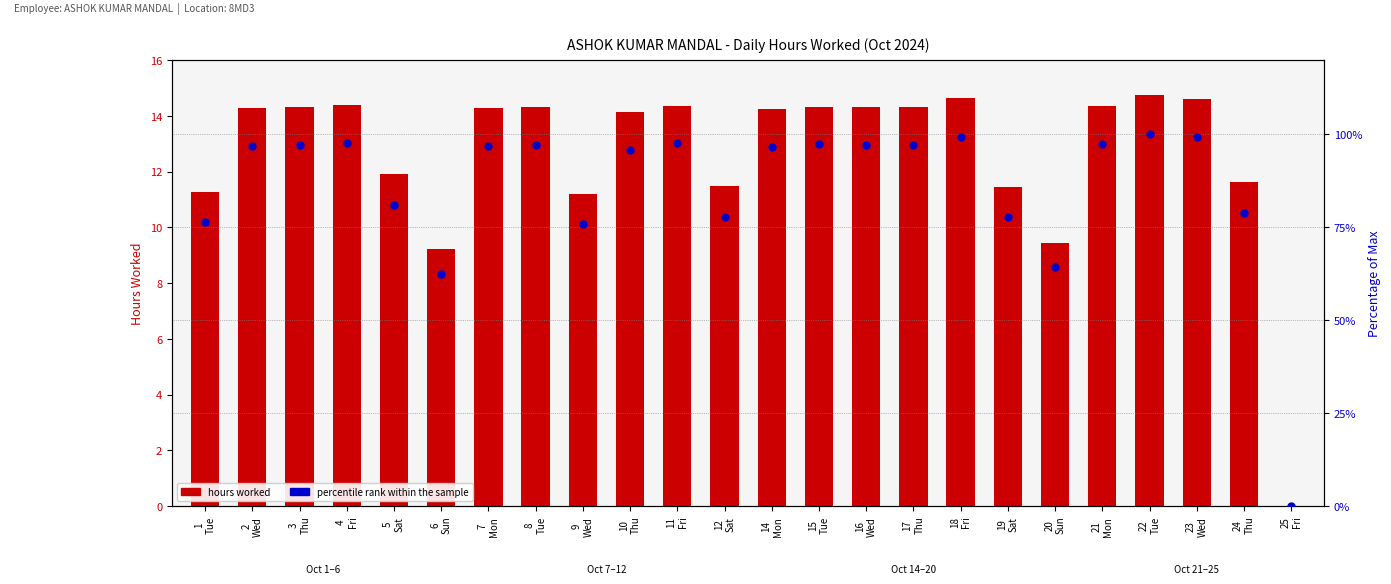

Is the value of hours worked at 24
Thu greater than the value of percentile rank within the sample at 8
Tue?

No